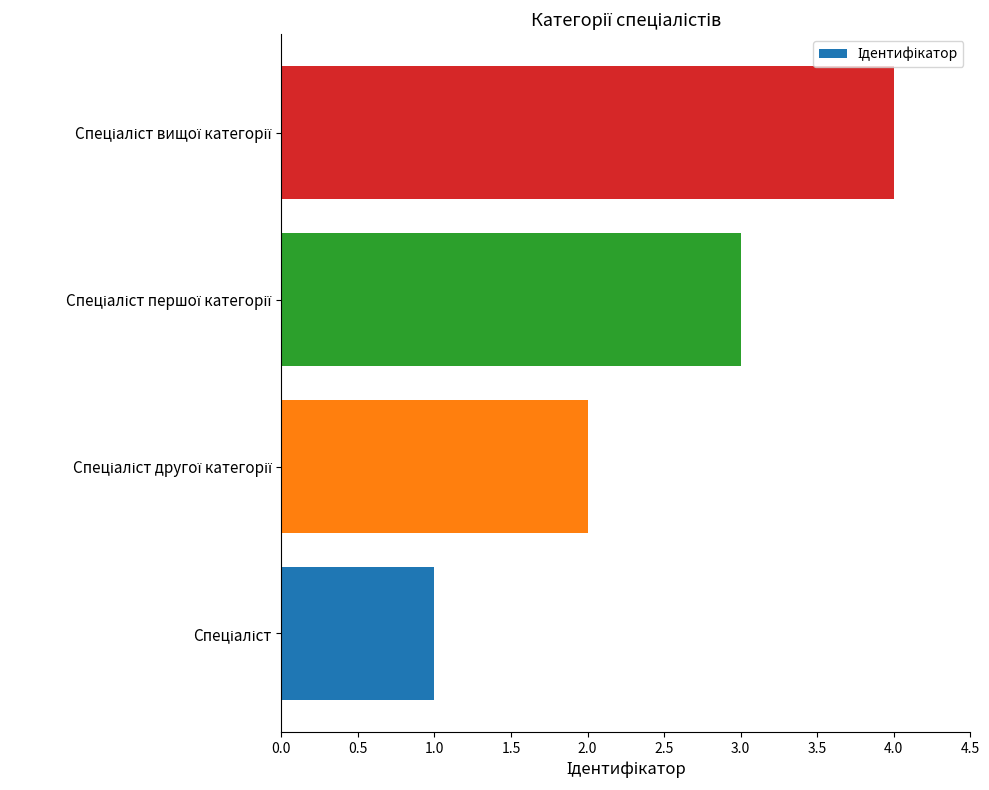

How many categories are shown in the chart?

4